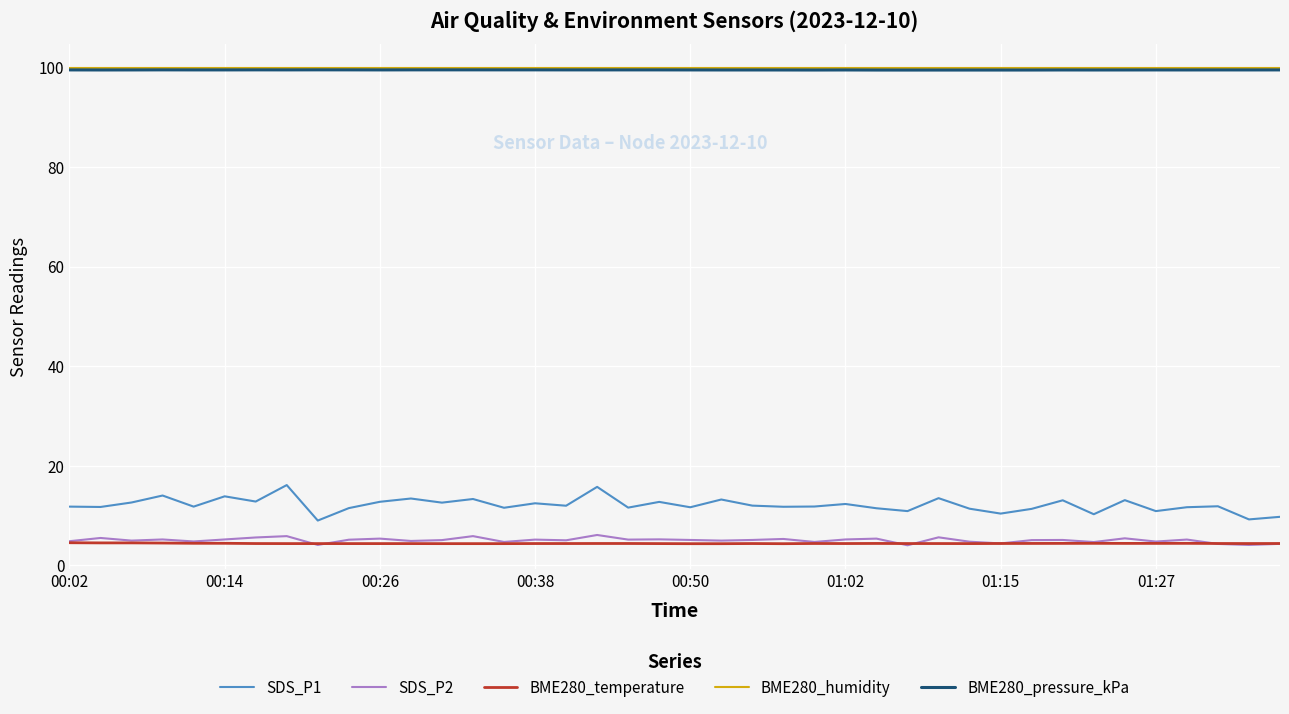

What is the maximum value for SDS_P2?

6.1